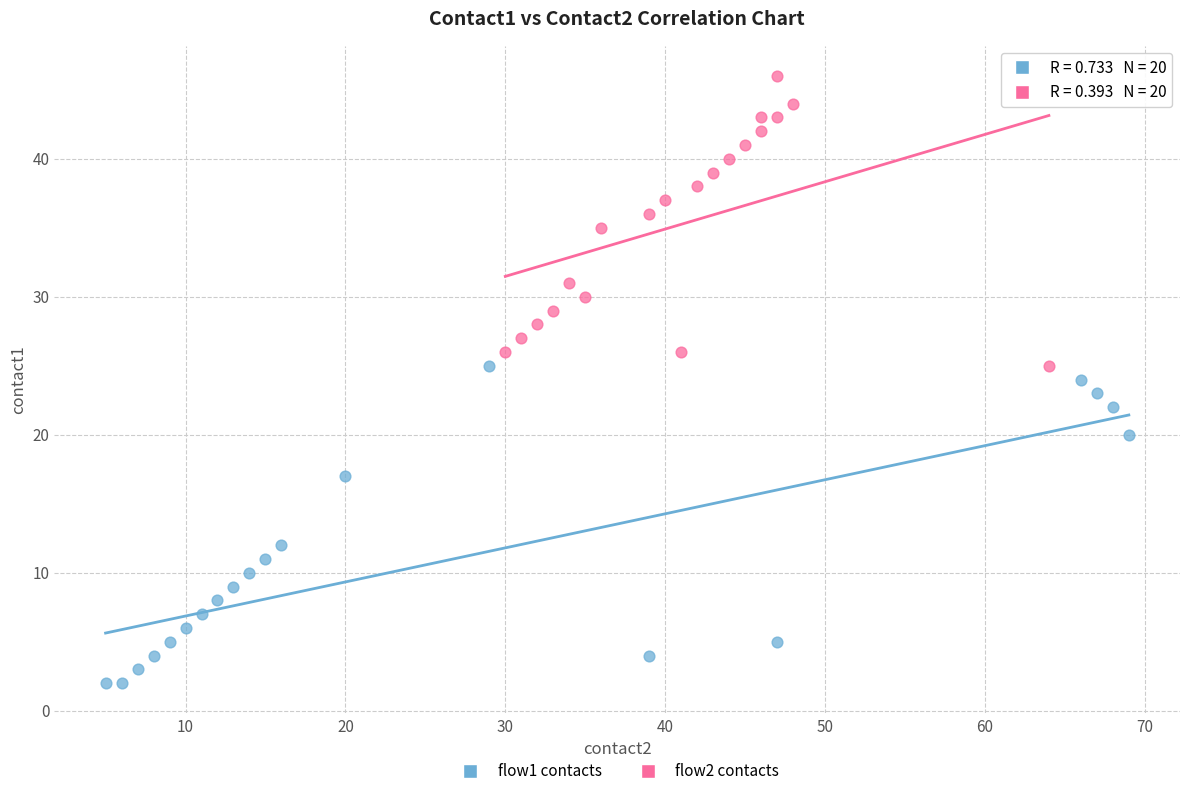

Which series has the largest Y range (max minus min)?

flow1 contacts